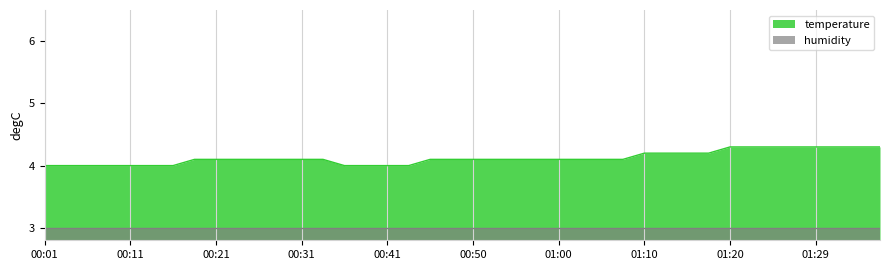

How many values are between 4 and 5?

40